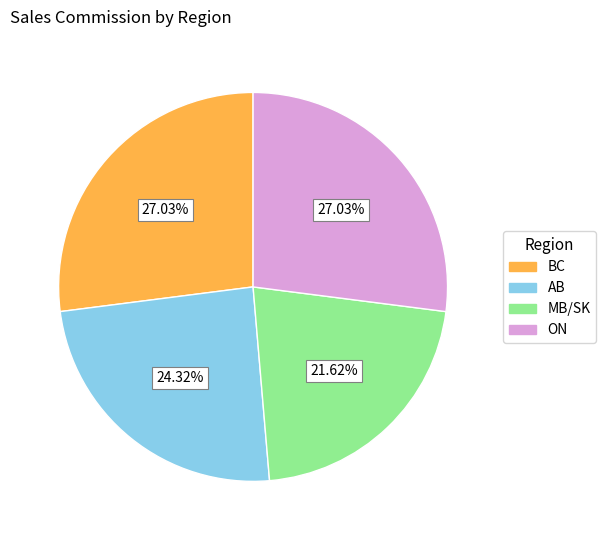

Which slice is the smallest?

MB/SK